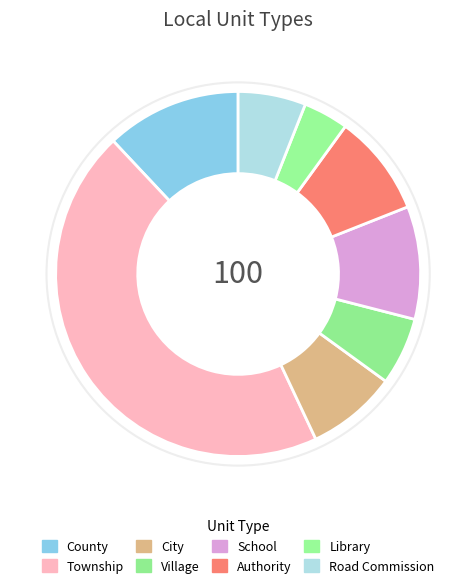

Is it true that Village is 1% of the pie?

False